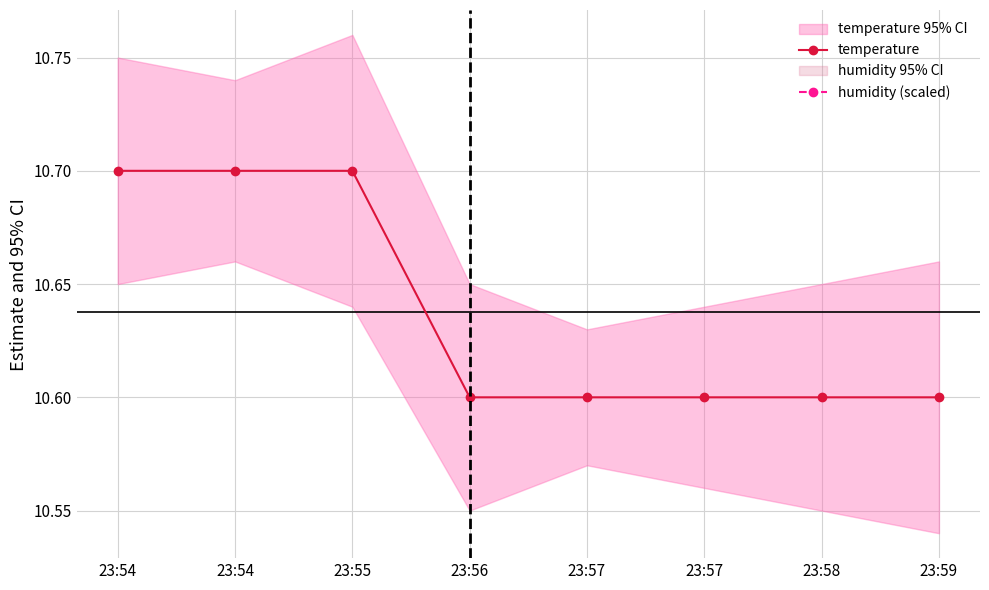

At how many categories does at least one series exceed 10?

8